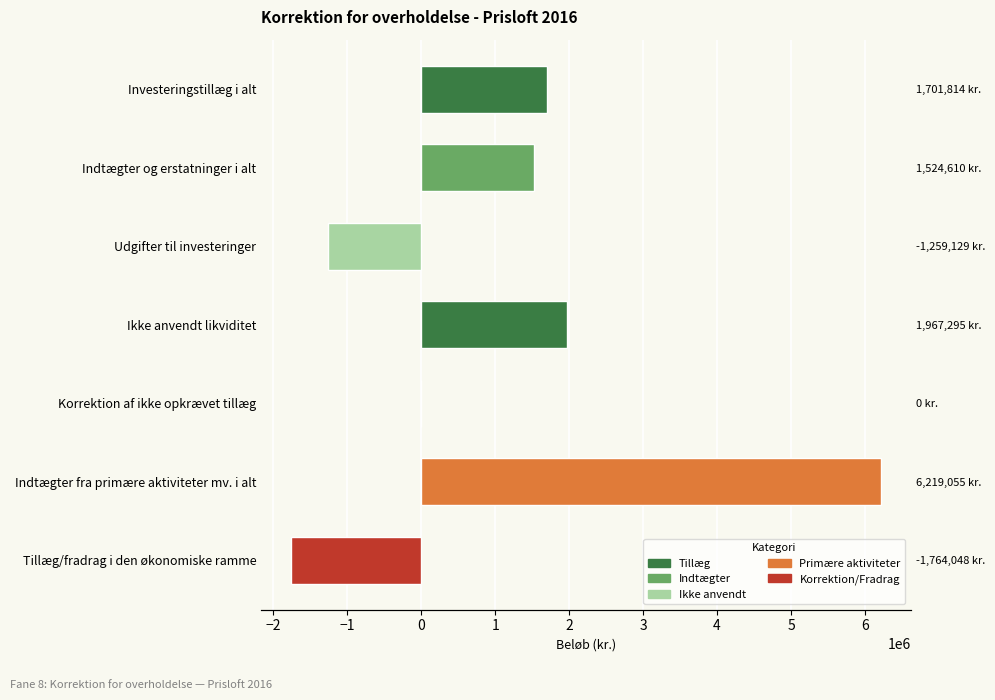

Count the number of values greater than 1524610.

3